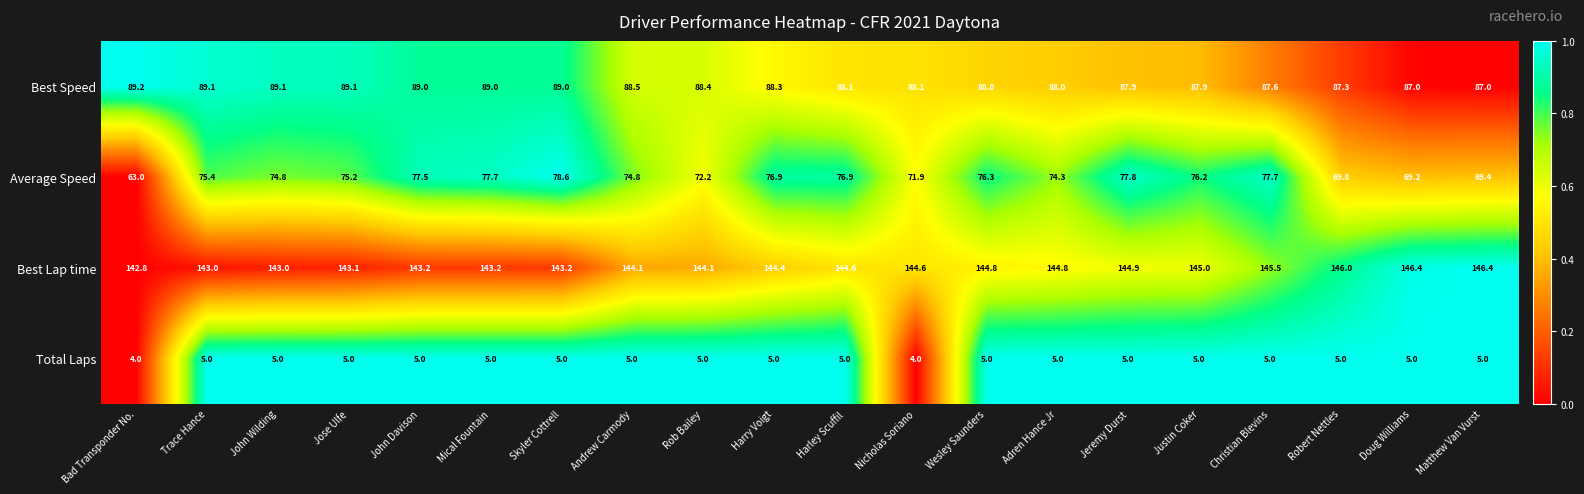

What is the total value across all series at Skyler Cottrell?

315.8